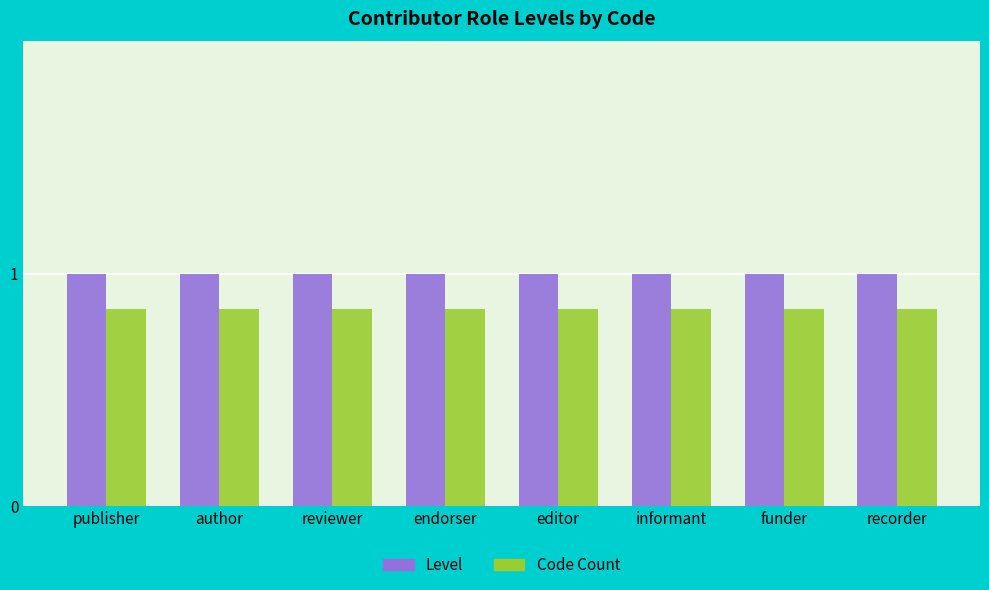

At how many categories does at least one series exceed 0?

8